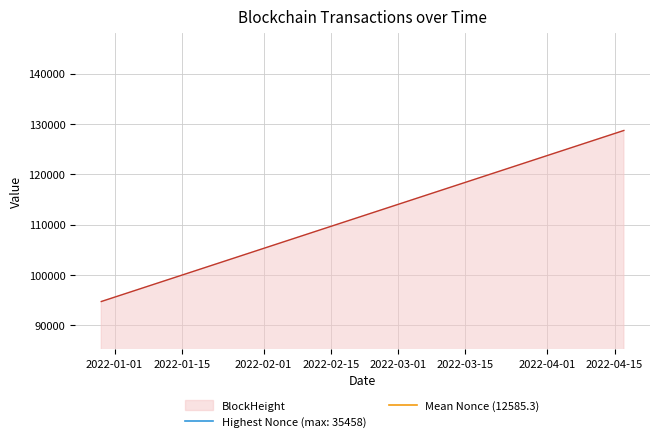

How many values in the BlockHeight series are below 94704?

1